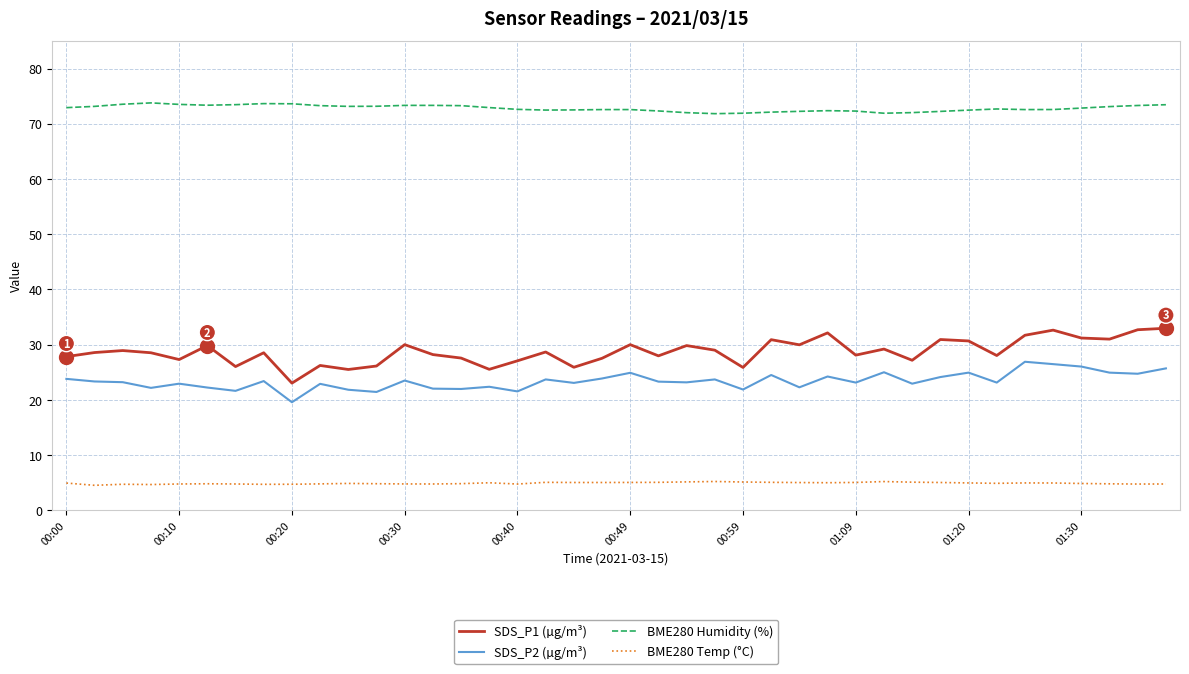

What is the smallest value displayed?

4.5